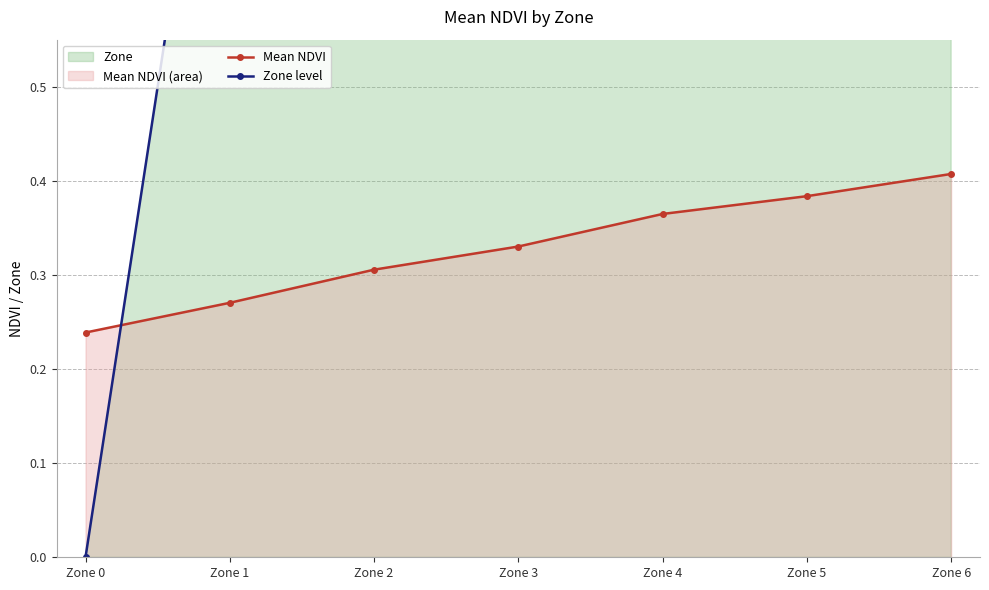

Is the value of Mean NDVI at Zone 2 greater than the value of Zone level at Zone 2?

No